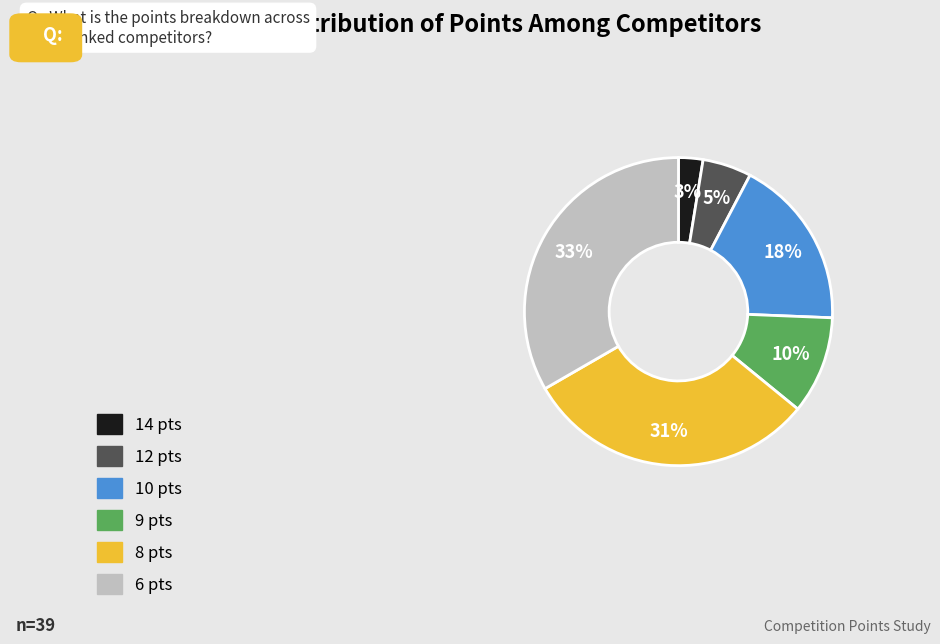

To the nearest percent, what is the average slice percentage?

17%